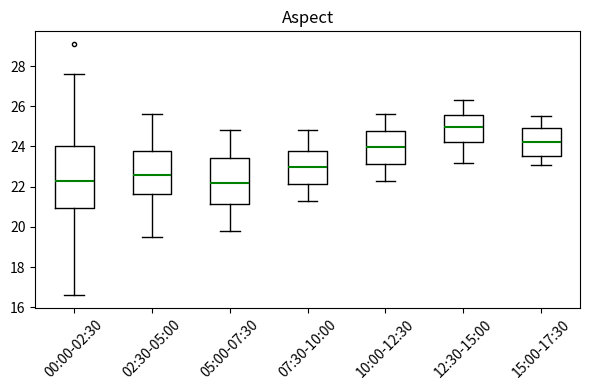

Reading left to right, read every box against the y-axis: the position of its median line, the range the box covers, and the ends of its whiskers. The values are not printed on the chart, so give them approximately, as read against the axis.

00:00-02:30: median 22.4, box 21.0 to 24.0, whiskers 16.6 to 27.6
02:30-05:00: median 22.6, box 21.6 to 23.8, whiskers 19.6 to 25.6
05:00-07:30: median 22.2, box 21.2 to 23.4, whiskers 19.8 to 24.8
07:30-10:00: median 23.0, box 22.2 to 23.8, whiskers 21.4 to 24.8
10:00-12:30: median 24.0, box 23.2 to 24.8, whiskers 22.4 to 25.6
12:30-15:00: median 25.0, box 24.2 to 25.6, whiskers 23.2 to 26.4
15:00-17:30: median 24.2, box 23.6 to 25.0, whiskers 23.2 to 25.6